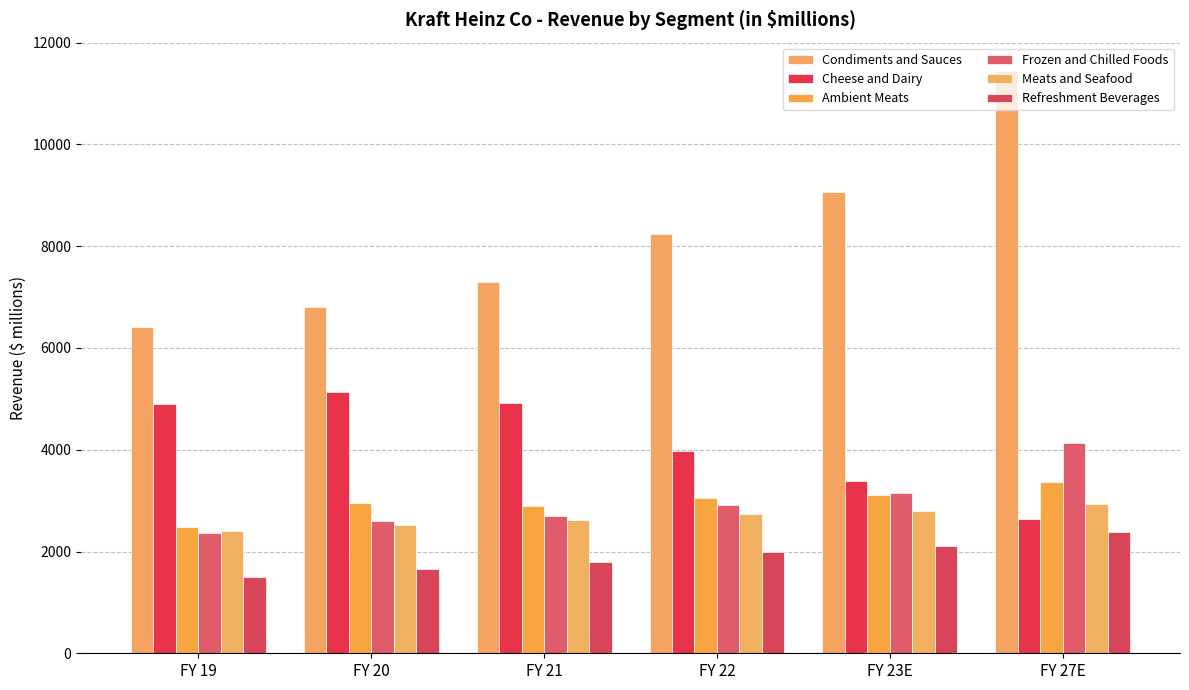

What is the sum of the Condiments and Sauces values at FY 20 and FY 21?

14115.0